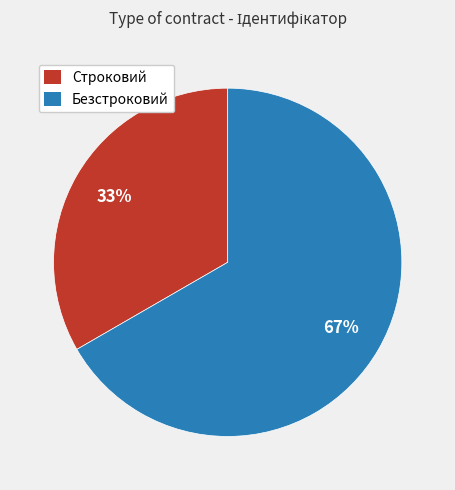

To the nearest percent, what portion does Безстроковий represent?

67%